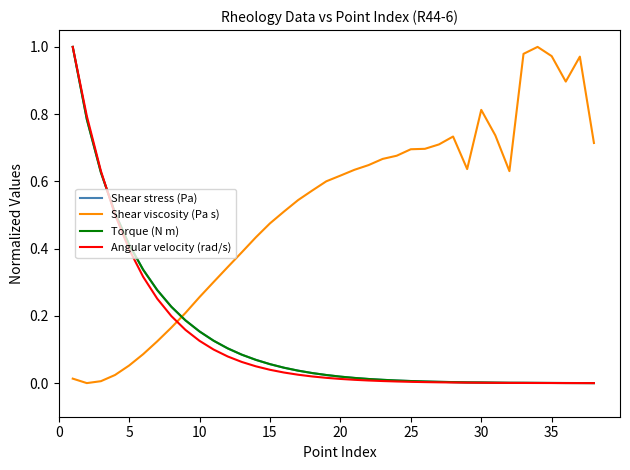

Which series has the largest total across all categories?

Shear viscosity (Pa s)